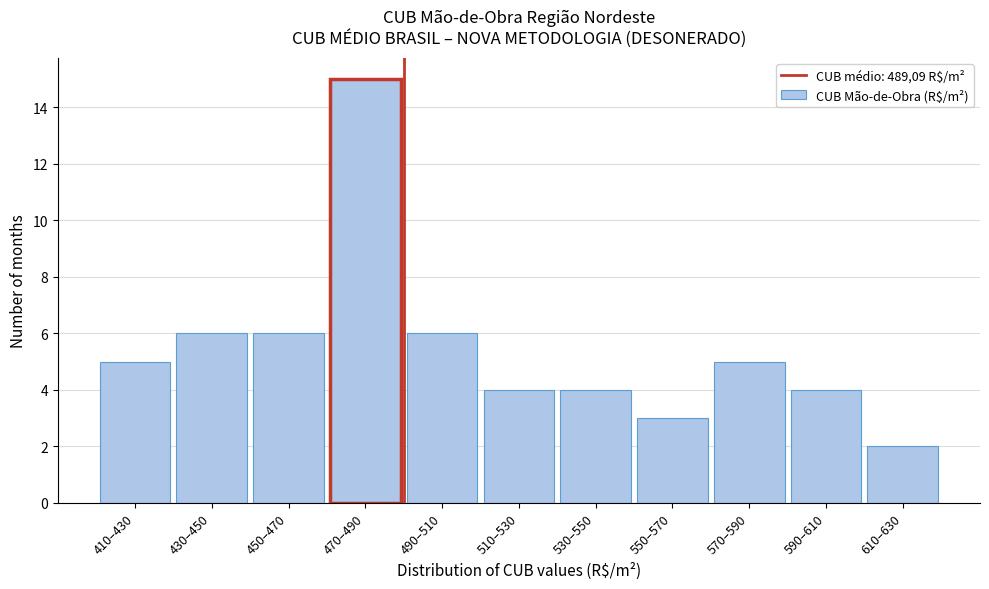

Reading left to right, transcribe all the data shown in this chart.

5	6	6	15	6	4	4	3	5	4	2